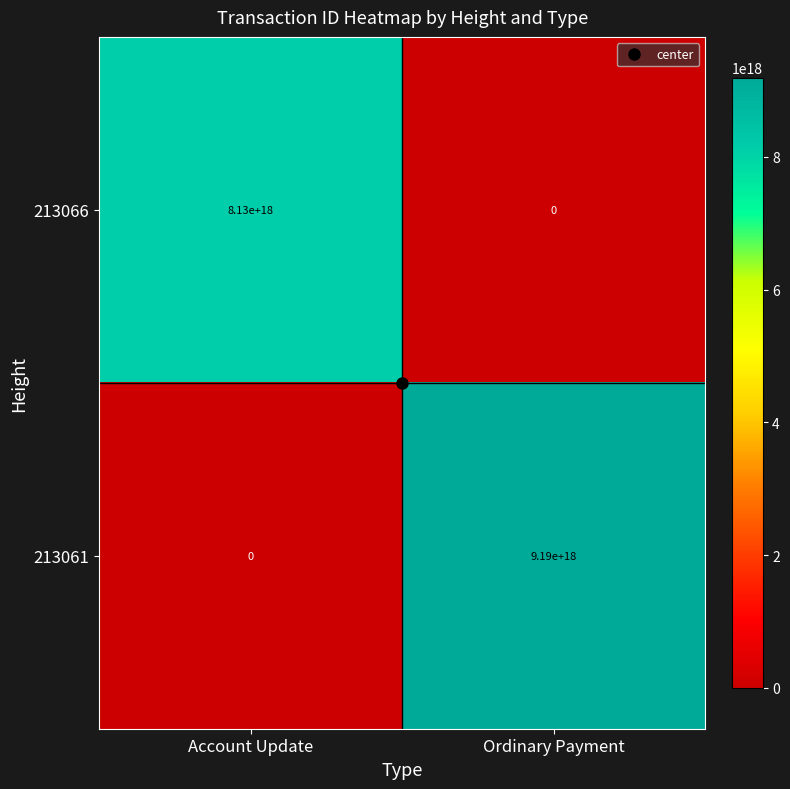

Count the number of categories in the chart.

2